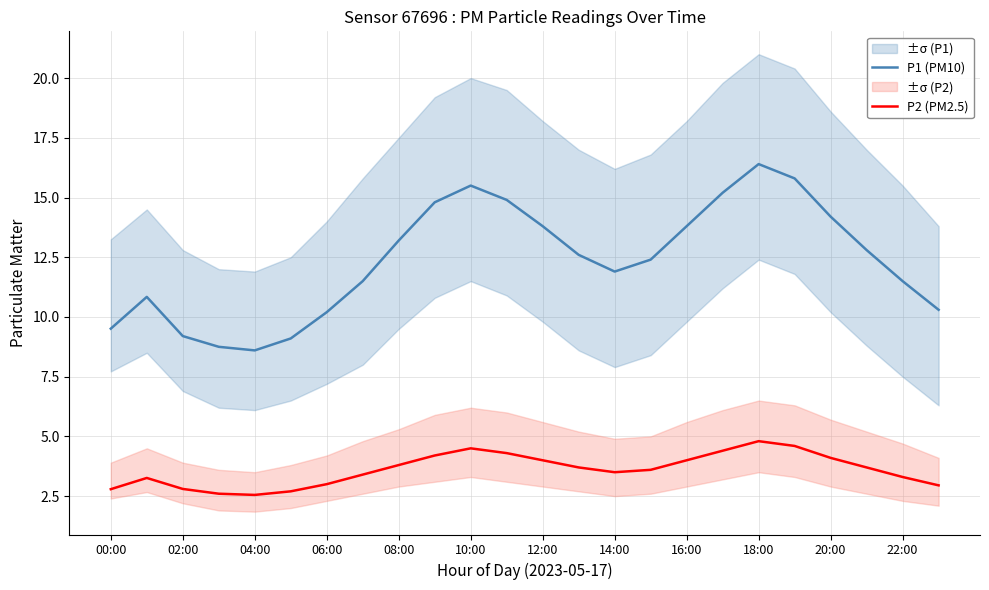

What is the value of the P2 (PM2.5) point at the 12th from the left?

4.3